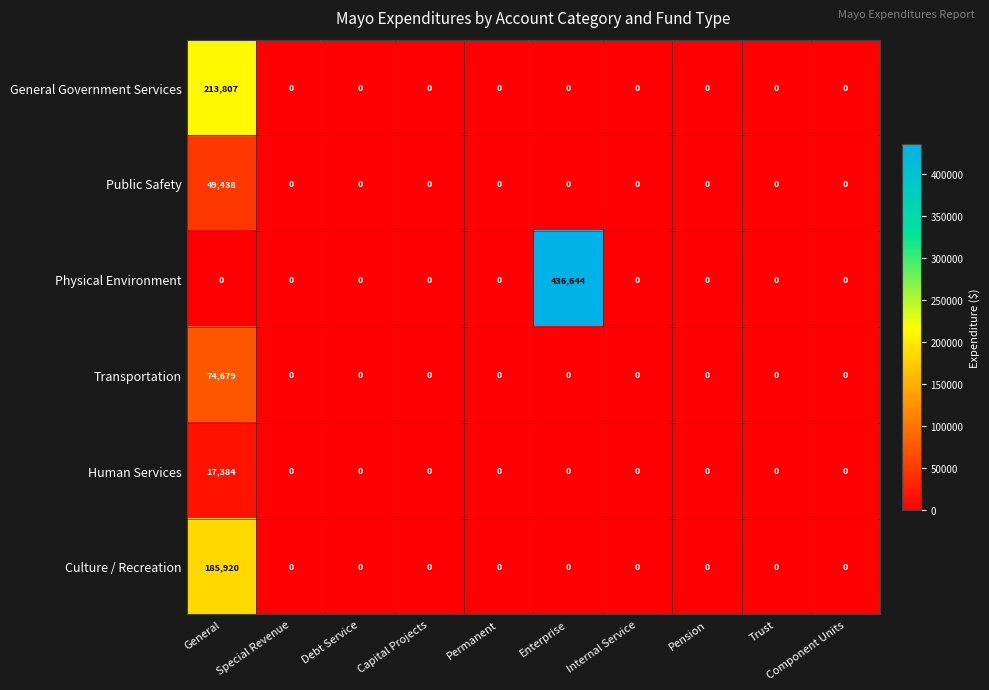

How many series are shown in this chart?

6